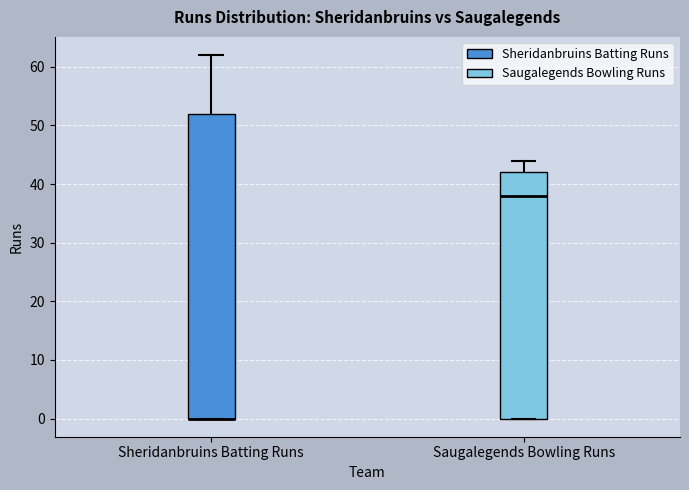

Comparing the boxes themselves (not the whiskers), which one is the tallest?

Sheridanbruins Batting Runs